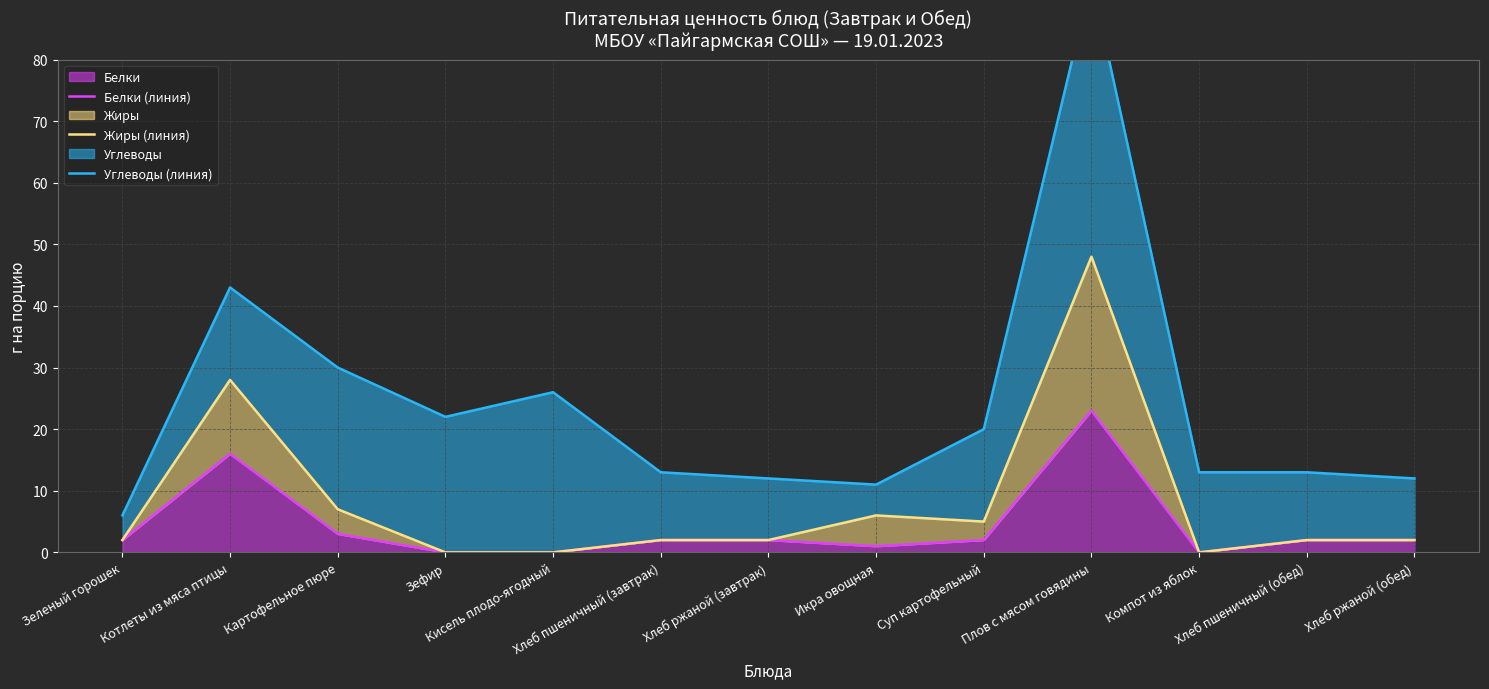

What is the maximum value shown in the chart?

93